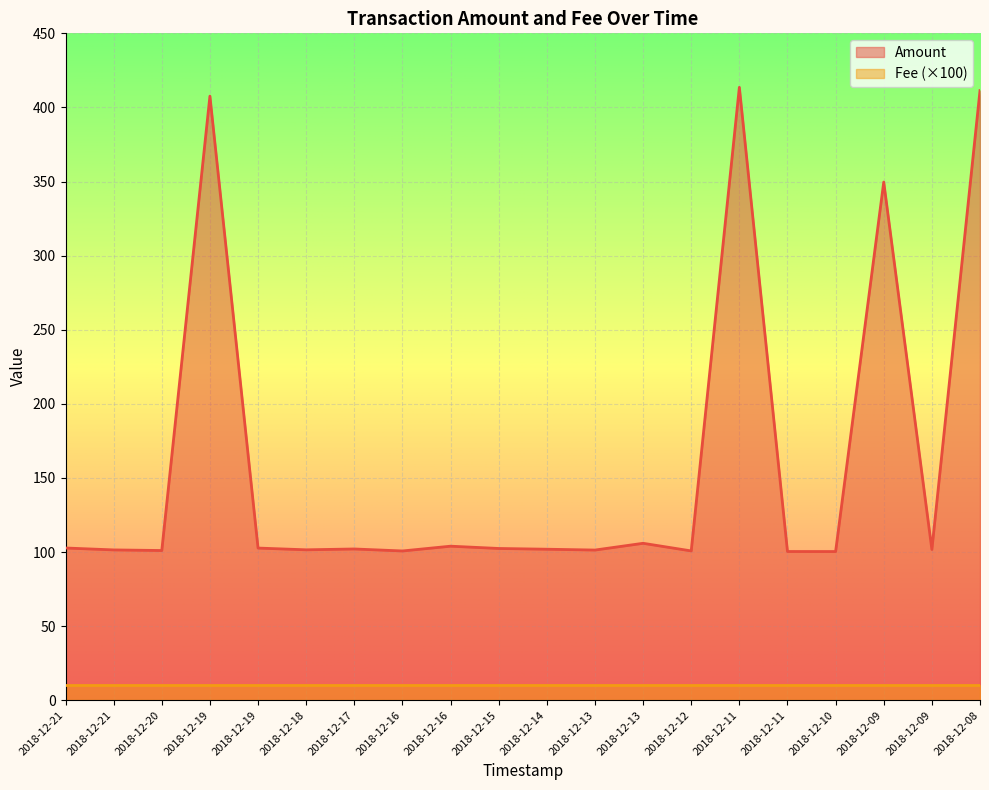

Reading left to right, list all the values displayed in this chart.

102.7	101.4	101.0	407.6	102.7	101.5	102.1	100.7	104.0	102.4	101.9	101.3	105.9	100.8	413.6	100.4	100.3	349.6	101.7	411.4